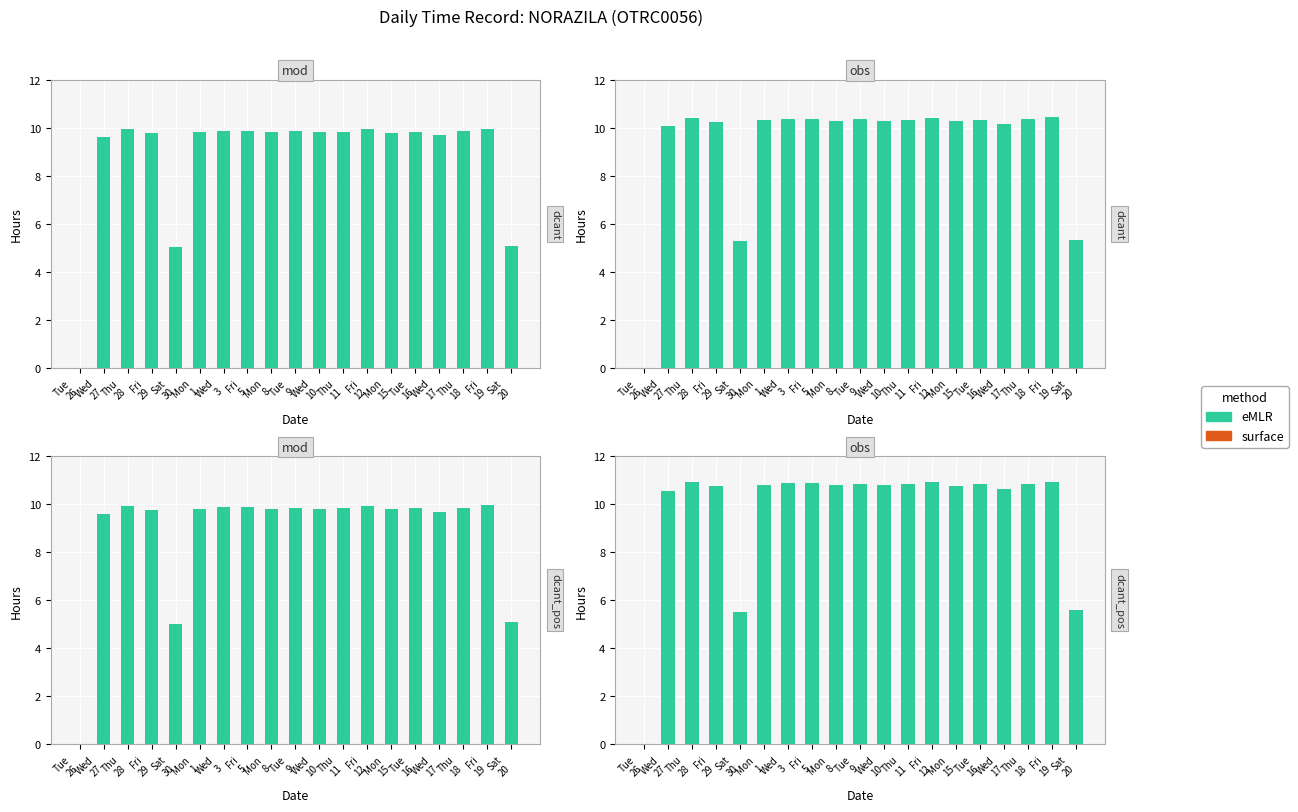

Between Wed
17 and Wed
3, which is larger?

Wed
17